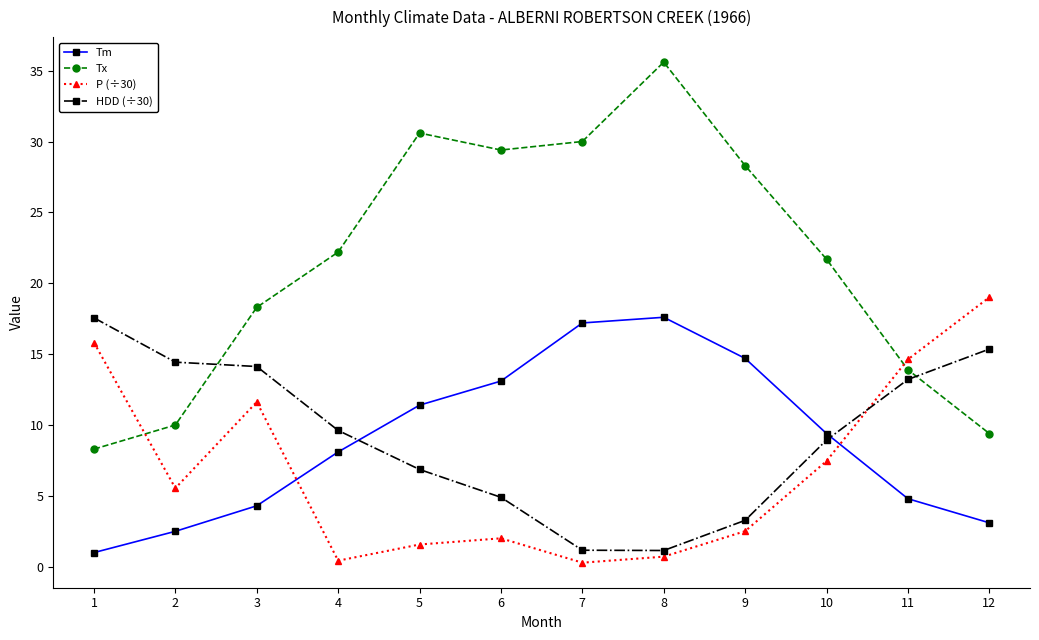

Does the chart have visible grid lines?

No